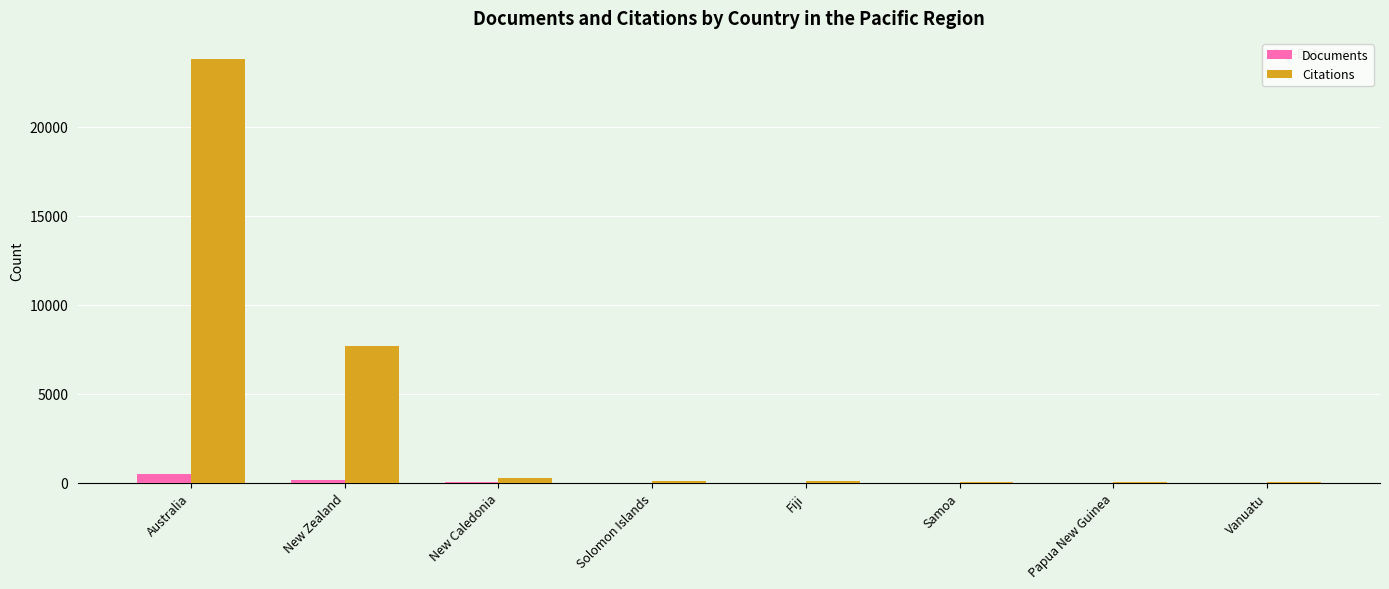

How many groups of bars are there?

8